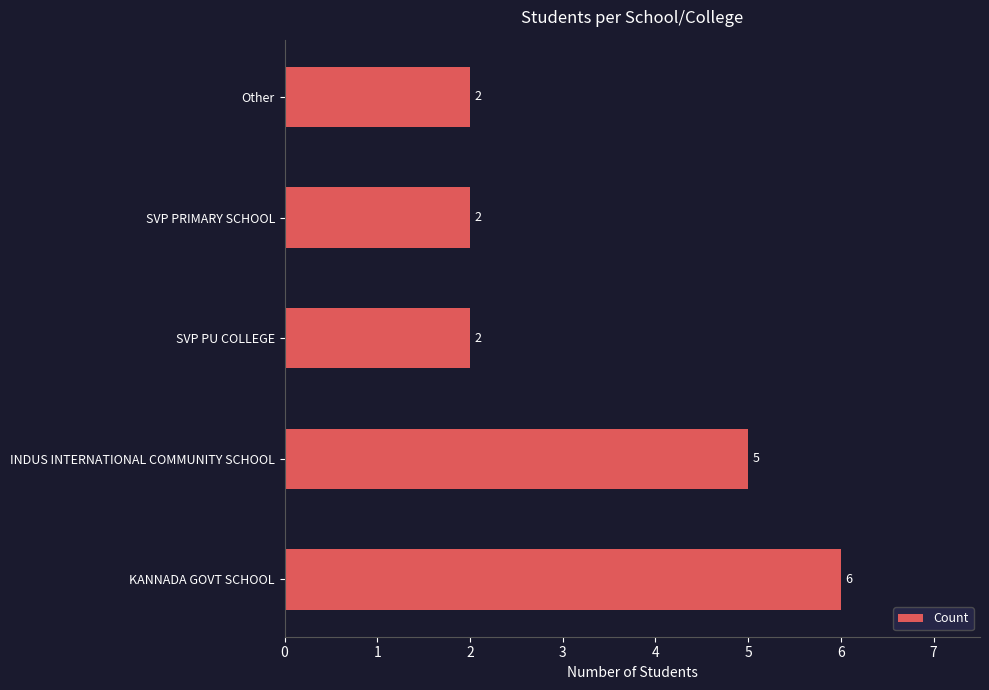

Count the values in the range 2 to 5.

4